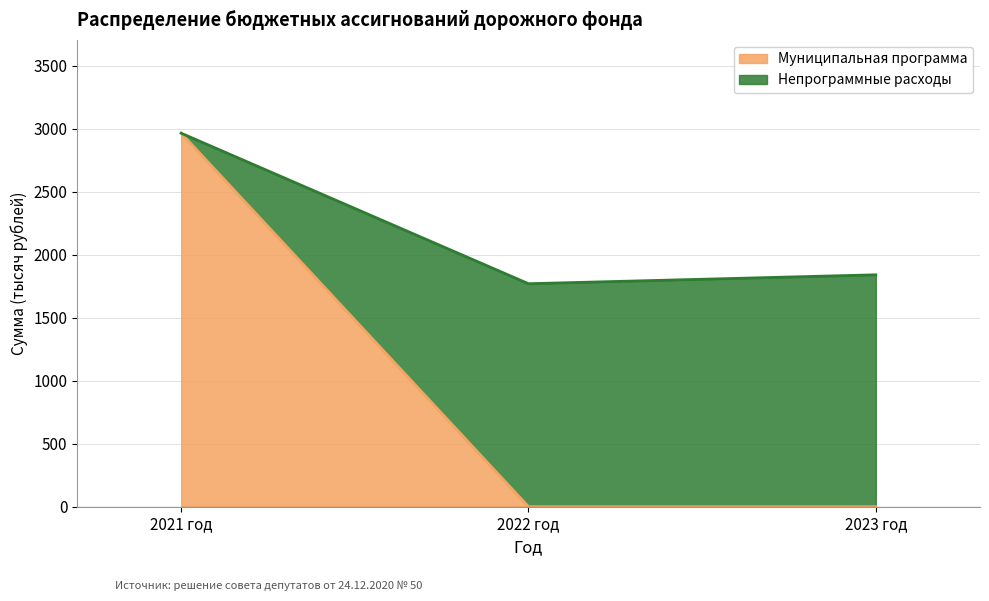

Does the chart have visible grid lines?

Yes